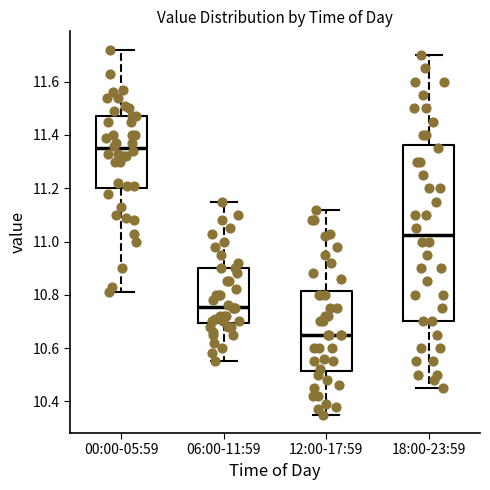

Where does the lower whisker of the box for 00:00-05:59 end on the y-axis? The values are not printed on the chart, so give them approximately, as read against the axis.

10.82